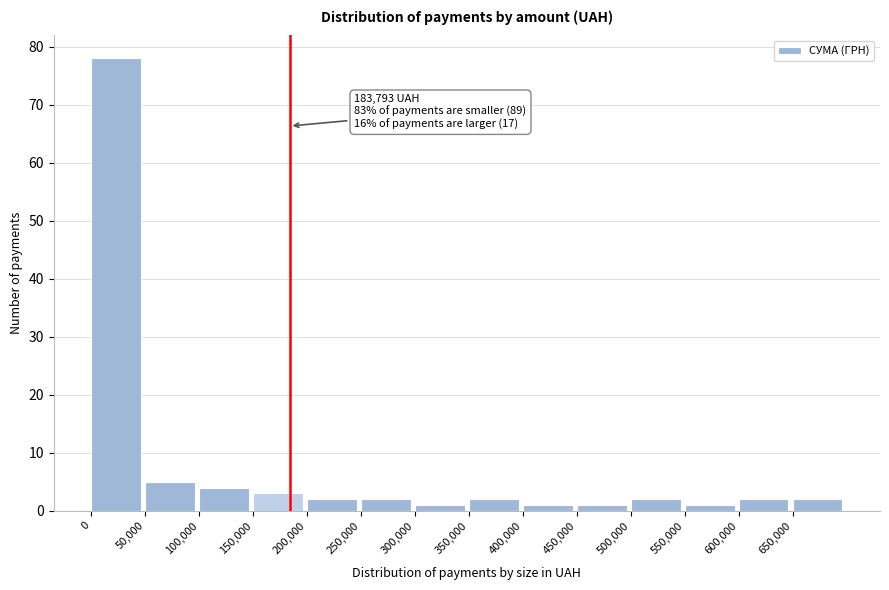

Which range on the x-axis has the tallest bar?

0 to 50000